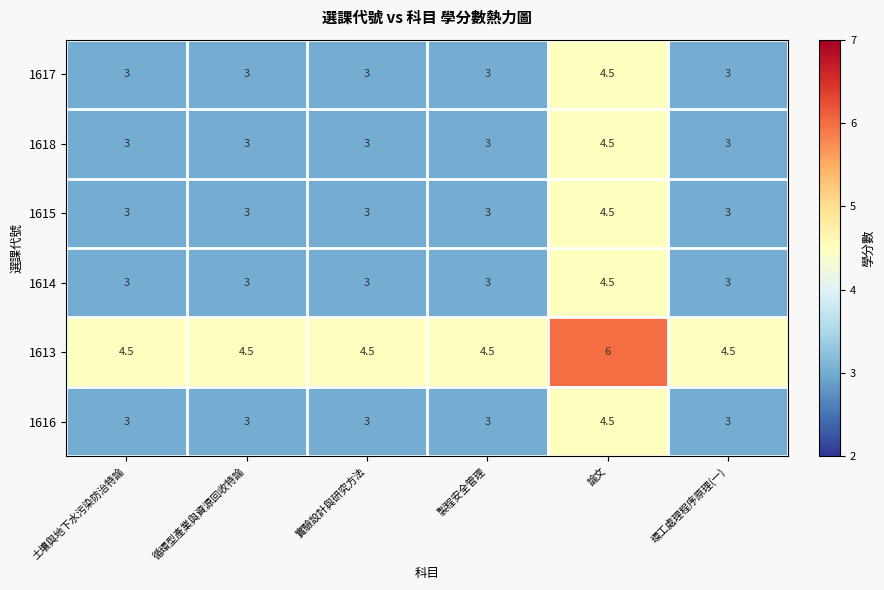

Count the 1618 values in the range 3 to 4.

5